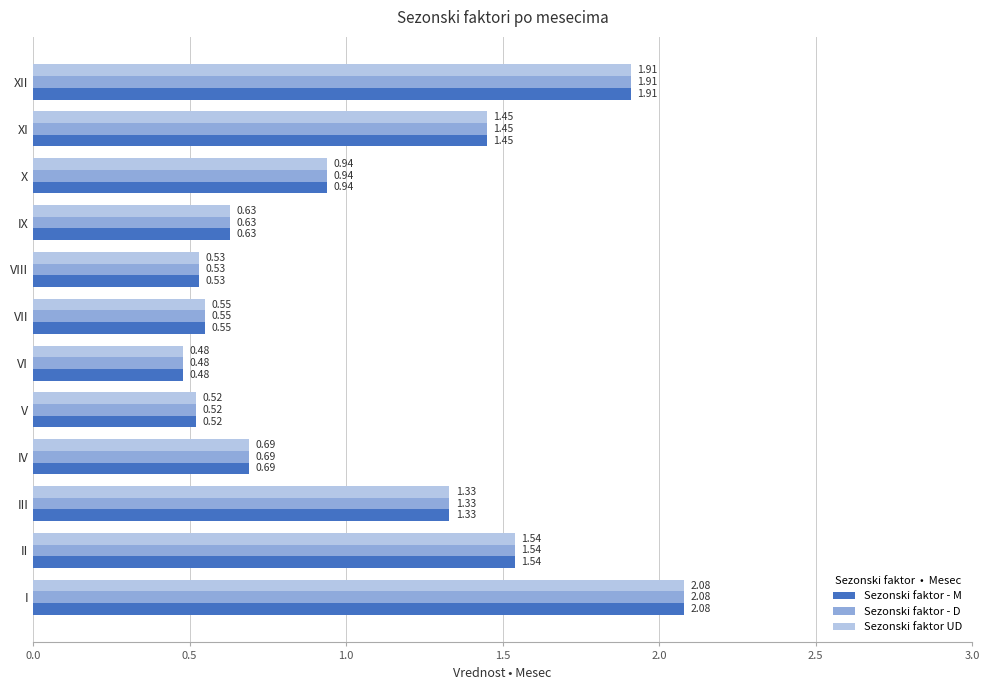

Which category has the highest value in the Sezonski faktor - D series?

I